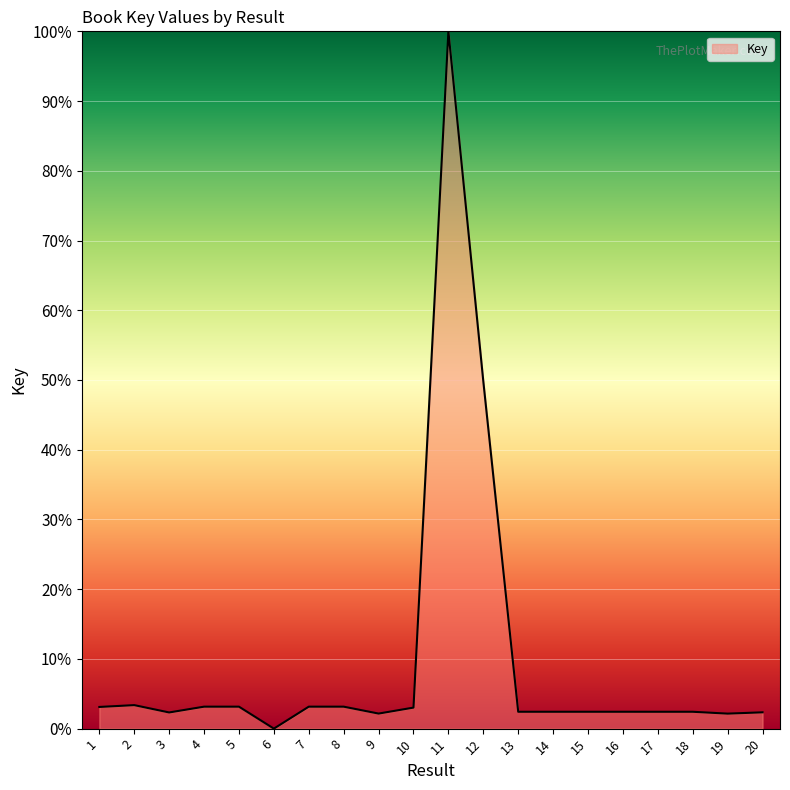

Approximately how many times larger is the value at 17 compared to 20?

1.0